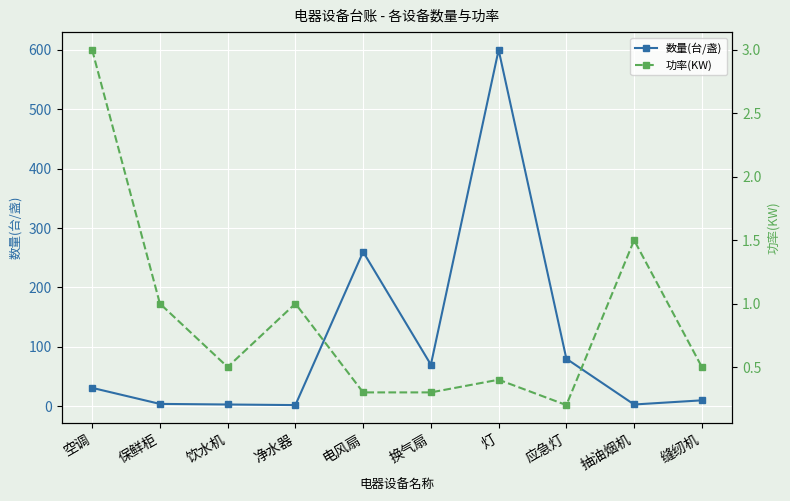

What is the total value across all series at 空调?

34.0